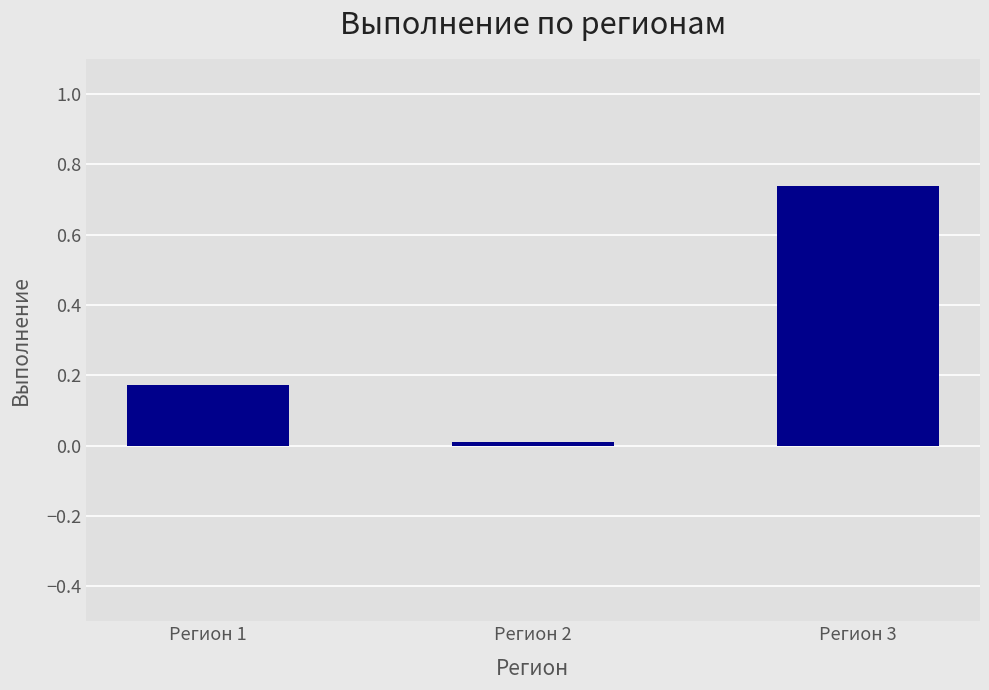

Rank the categories by value from lowest to highest.

Регион 2, Регион 1, Регион 3